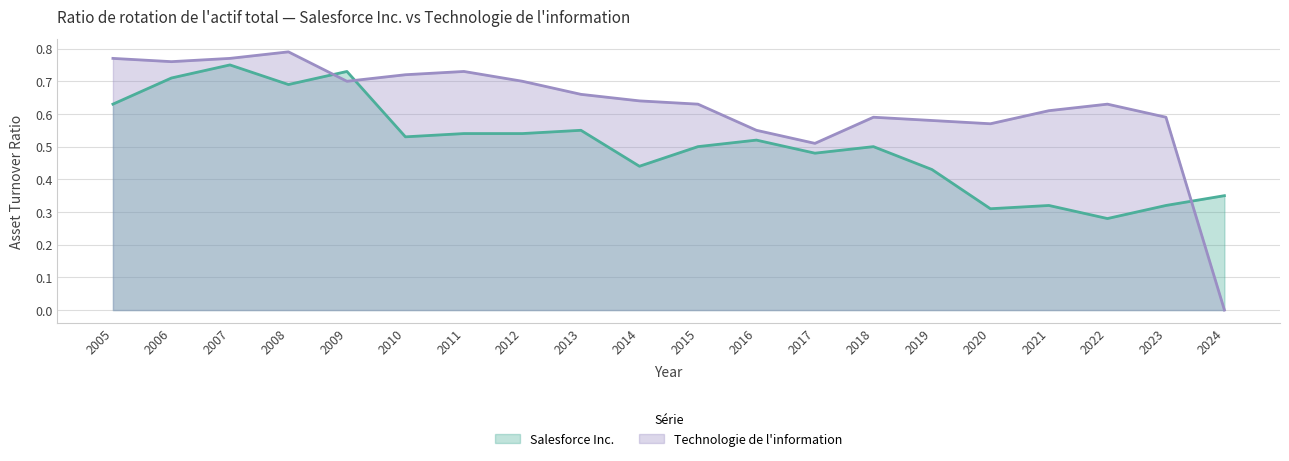

What is the total value across all series at 2022?

0.9